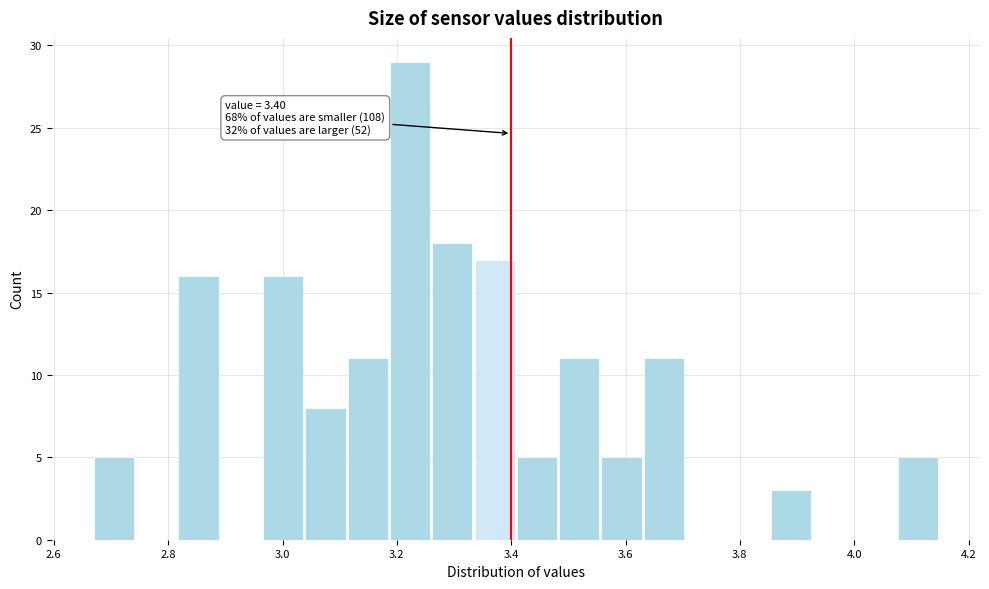

Read against the x-axis, roughly where is the centre of the tallest bar?

3.22